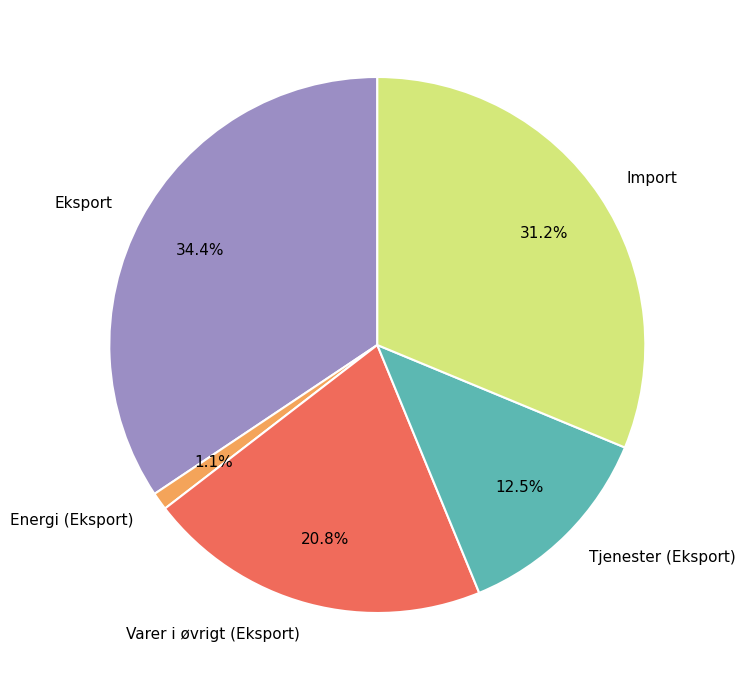

Does Eksport account for over 50% of the chart?

No